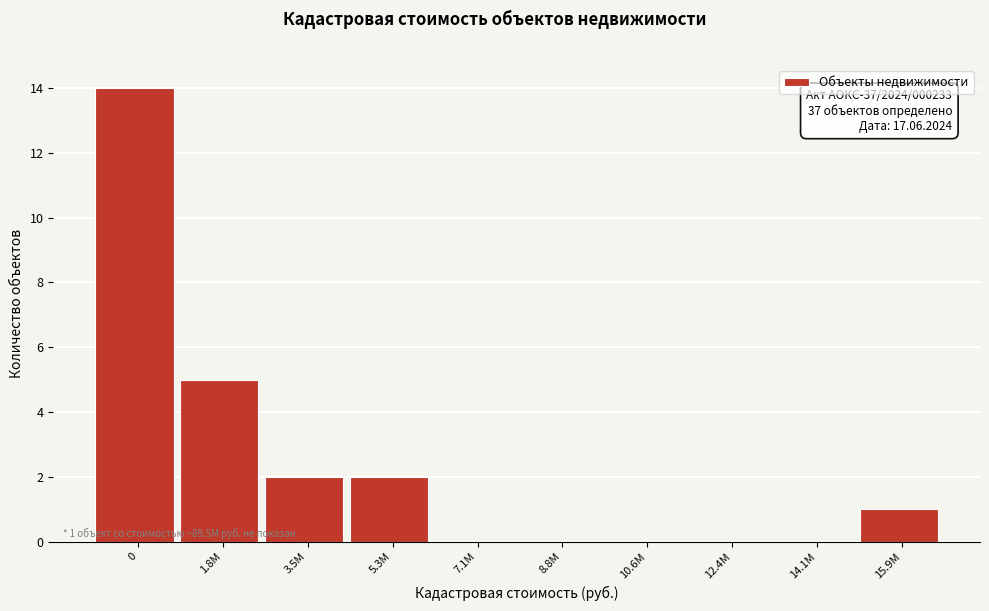

Reading right to left, list all the values displayed in this chart.

15.9M=1	14.1M=0	12.4M=0	10.6M=0	8.8M=0	7.1M=0	5.3M=2	3.5M=2	1.8M=5	0=14